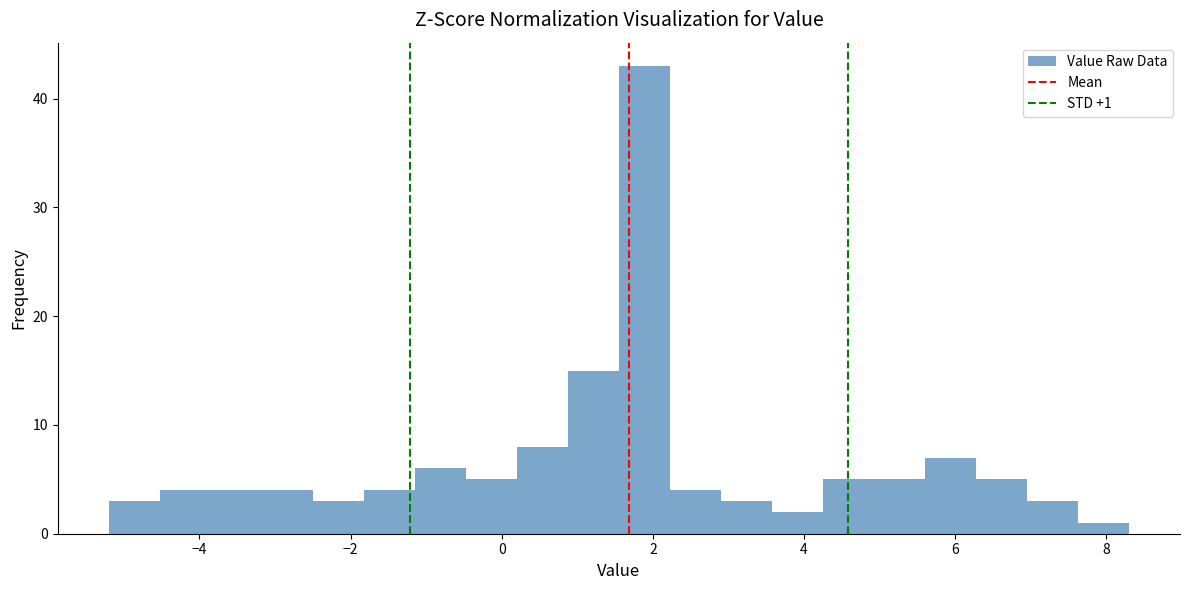

Read against the x-axis, roughly where is the centre of the tallest bar?

1.8